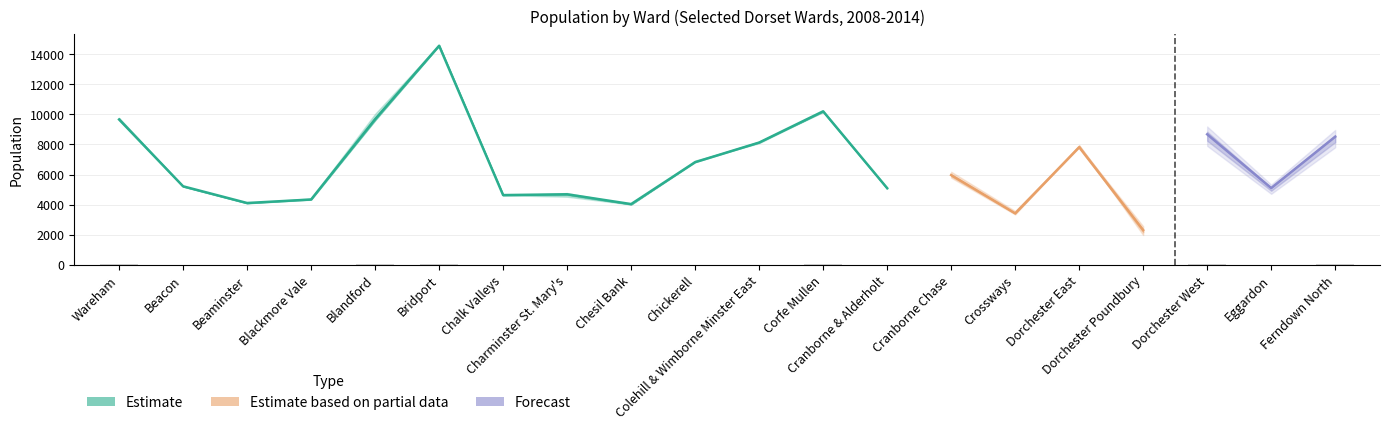

At how many categories does at least one series exceed 11914?

1